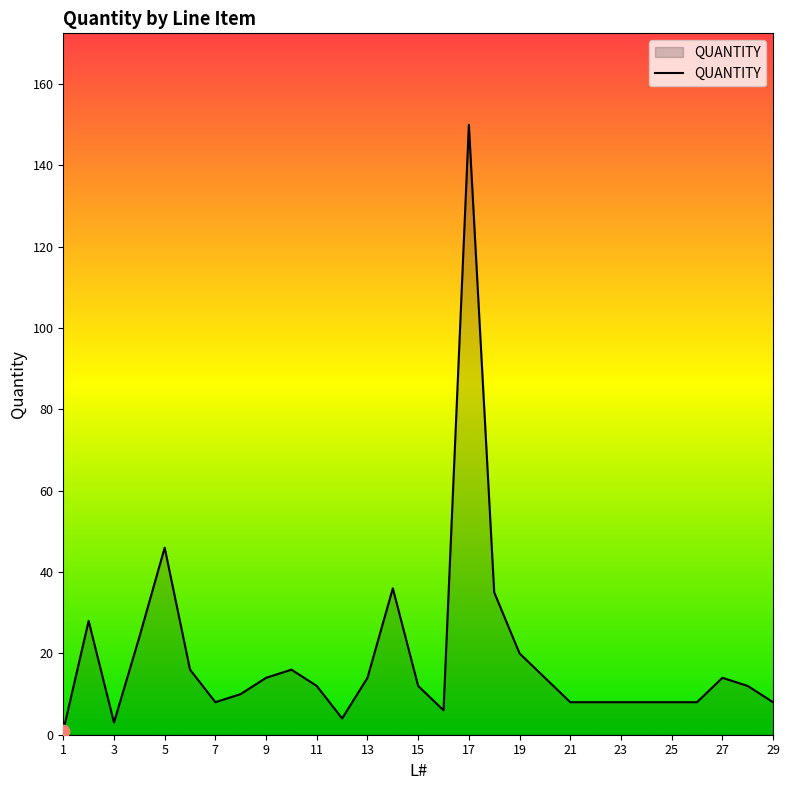

What is the difference between the maximum and minimum values?

149